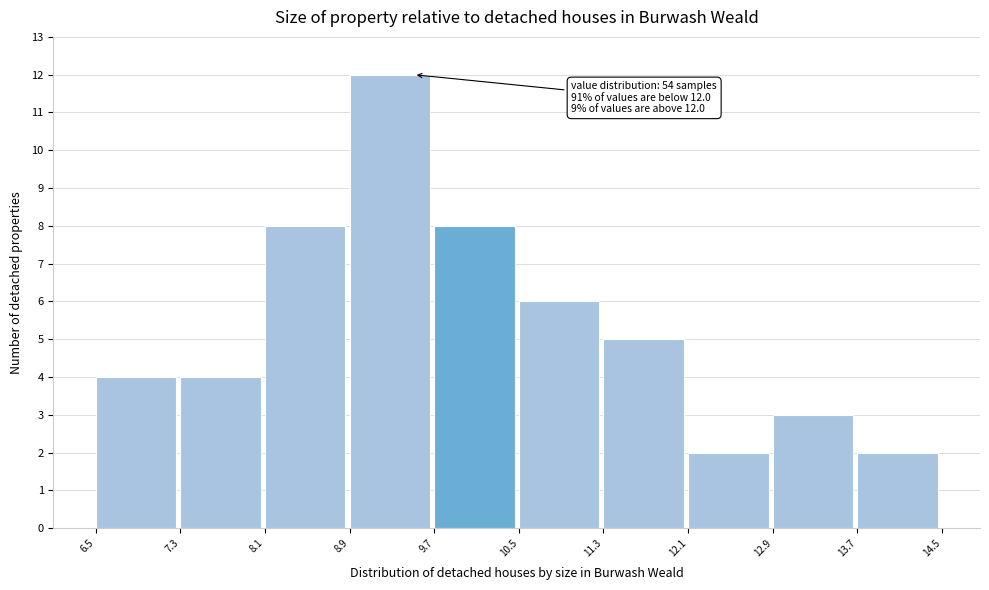

Which range on the x-axis has the tallest bar?

8.9 to 9.7